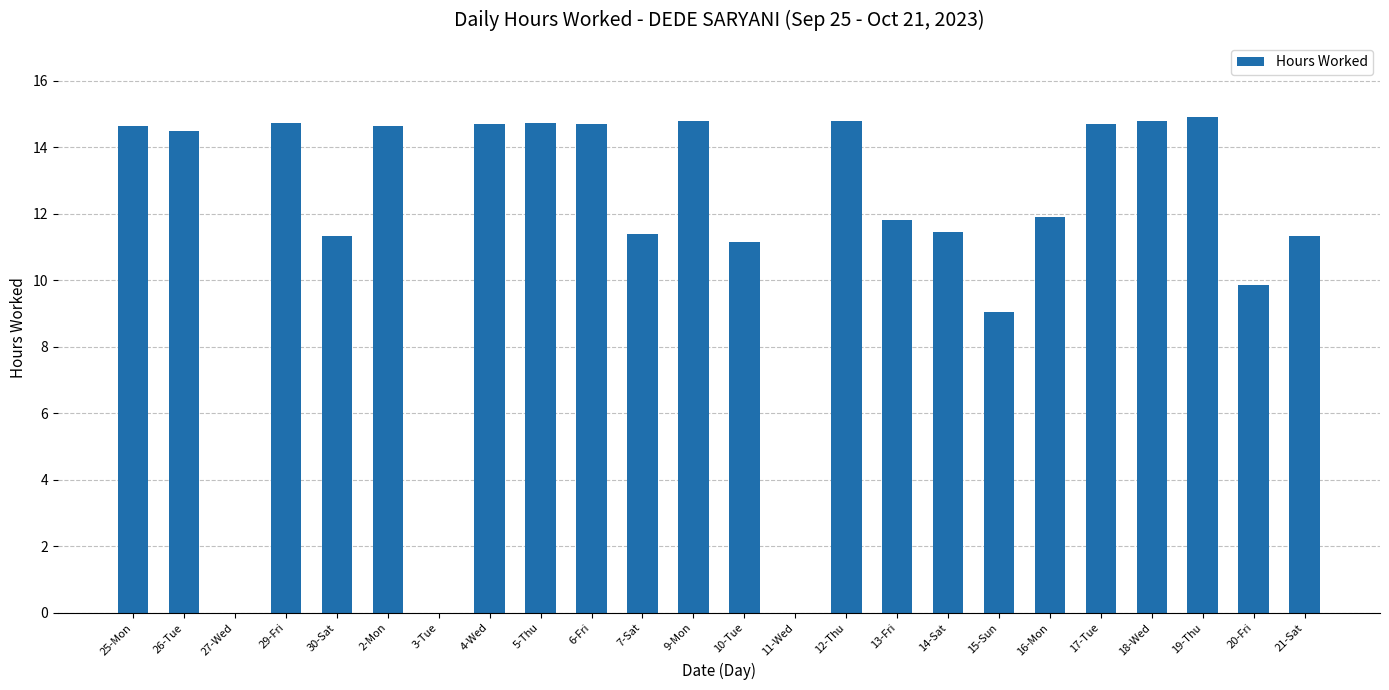

At which label does the data first exceed 14?

25-Mon